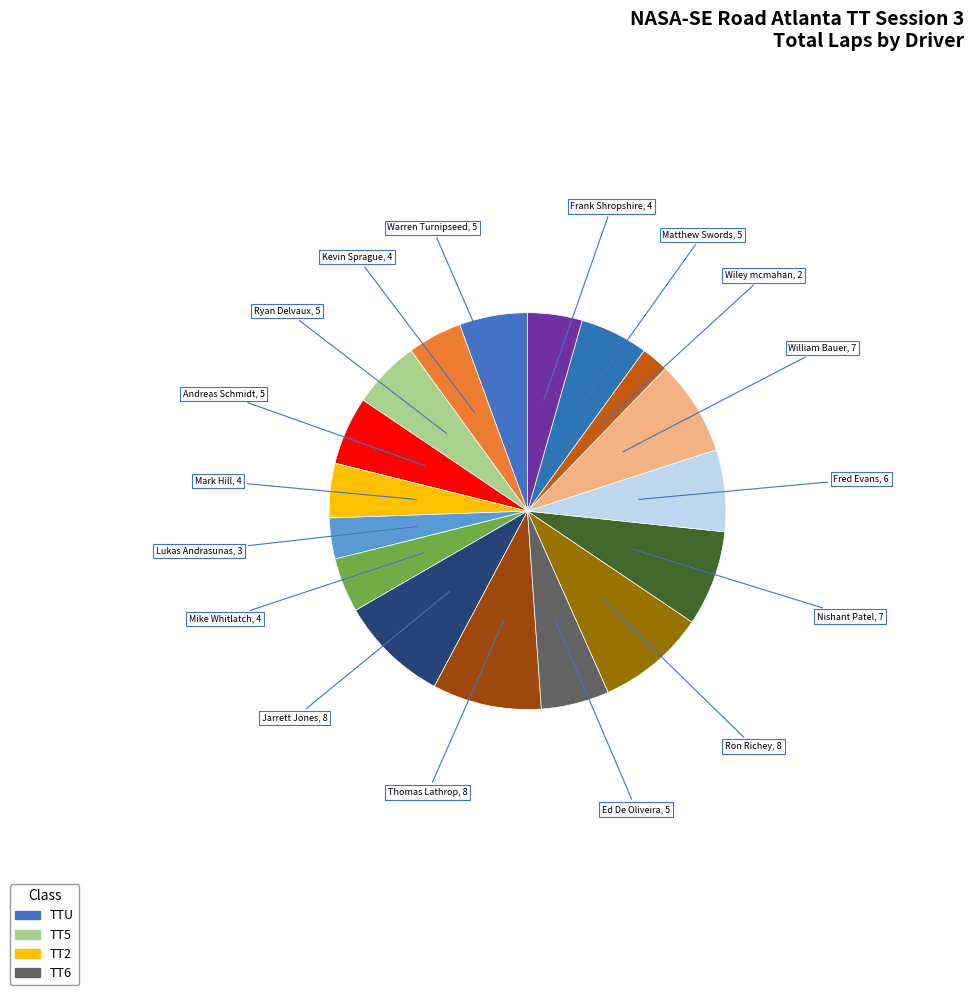

Count the number of slices in the pie.

17